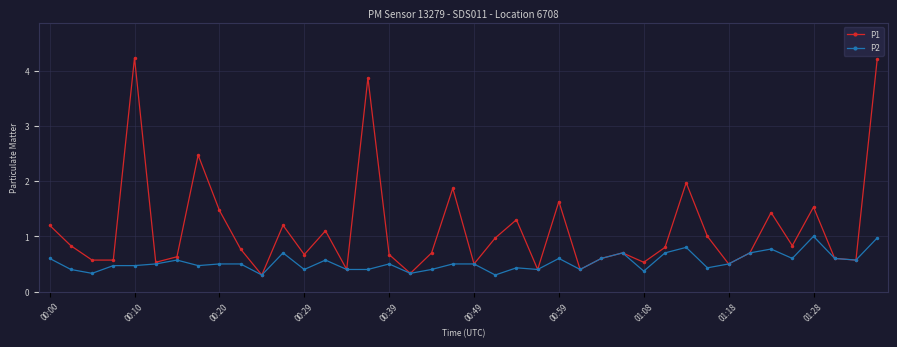

Which series has the largest range (max minus min)?

P1